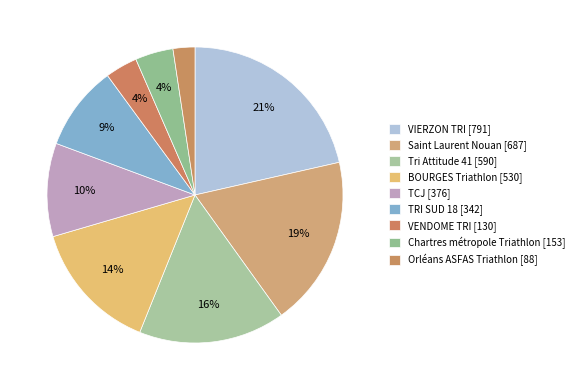

Does BOURGES Triathlon represent more than half of the total?

No